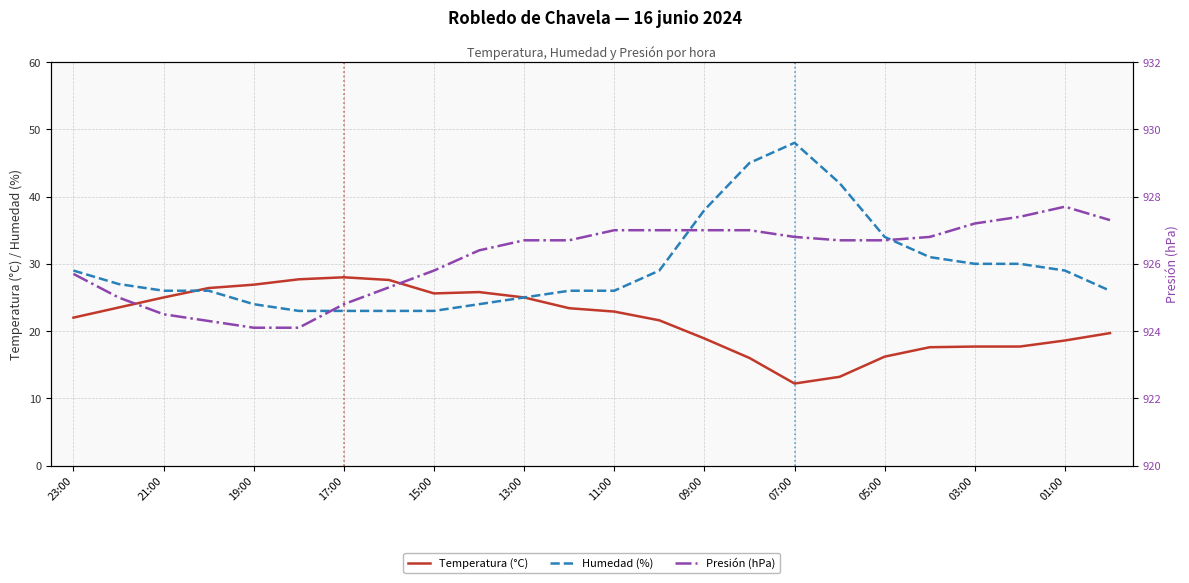

What is the lowest value of the Humedad (%) series?

23.0